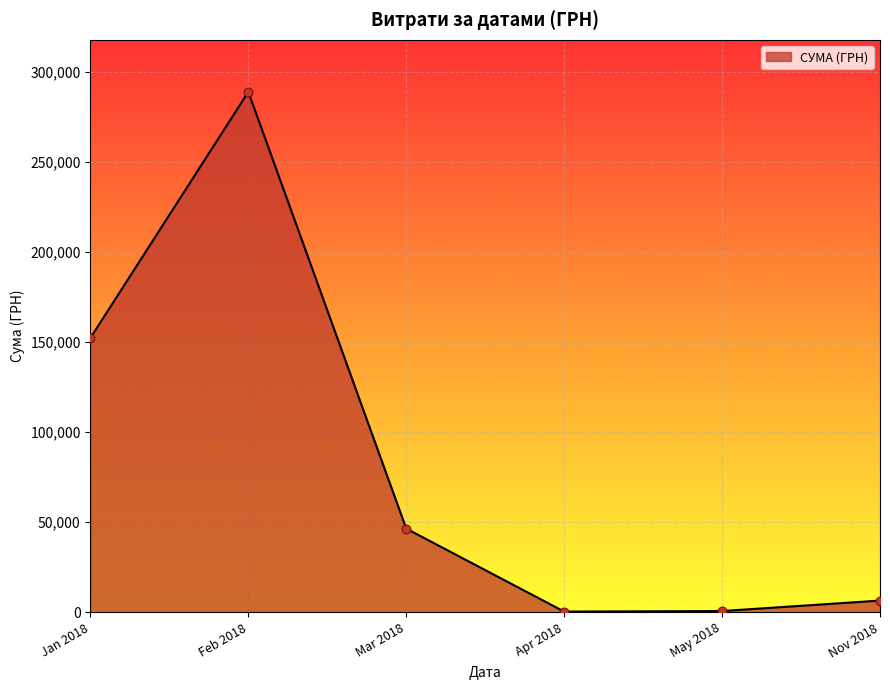

What is the ratio of the value at Feb 2018 to the value at Jan 2018?

1.9